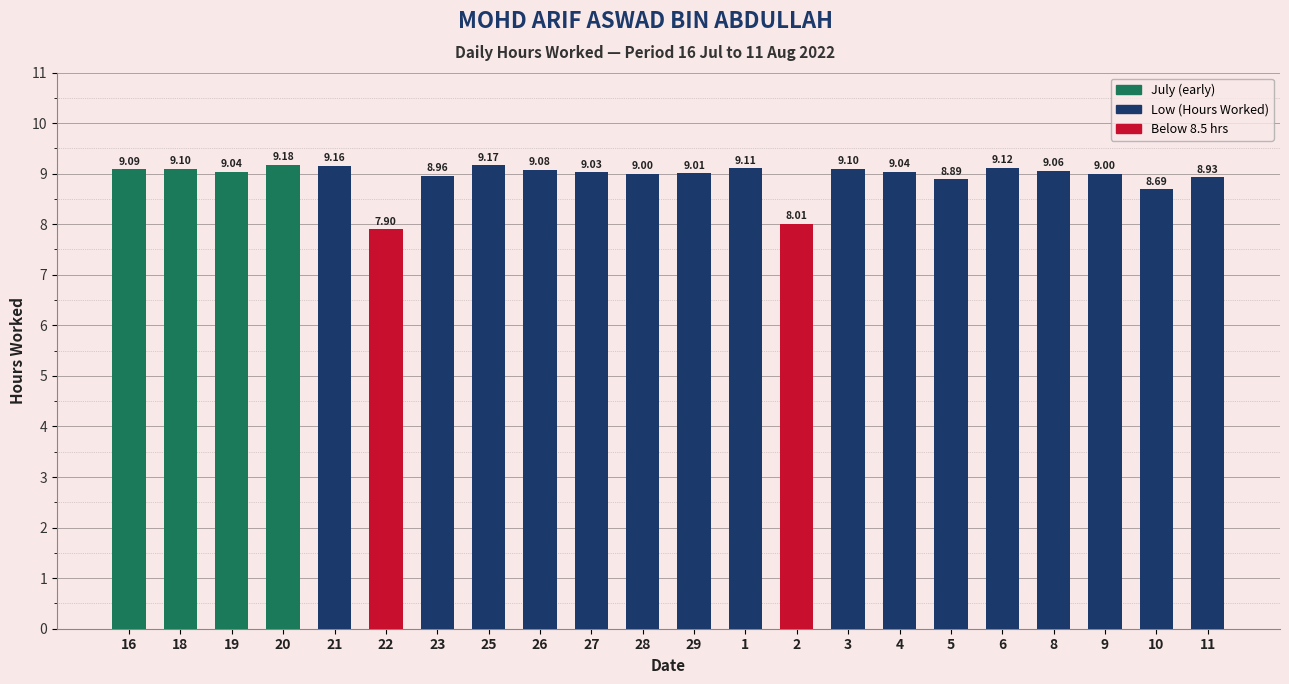

The chart shows a value of 3.8 at 26. True or false?

False